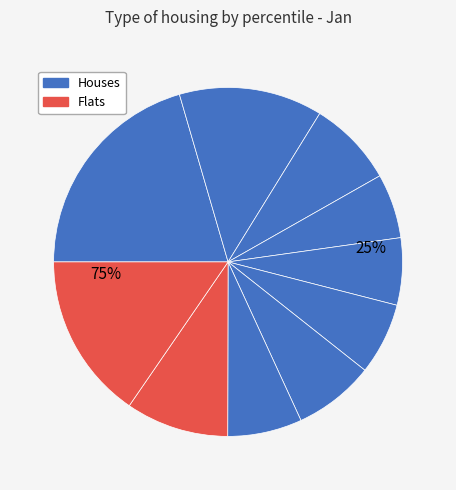

Rank the categories by value from highest to lowest.

pct05, pct95, pct15, pct85, pct25, pct65, pct75, pct55, pct45, pct35